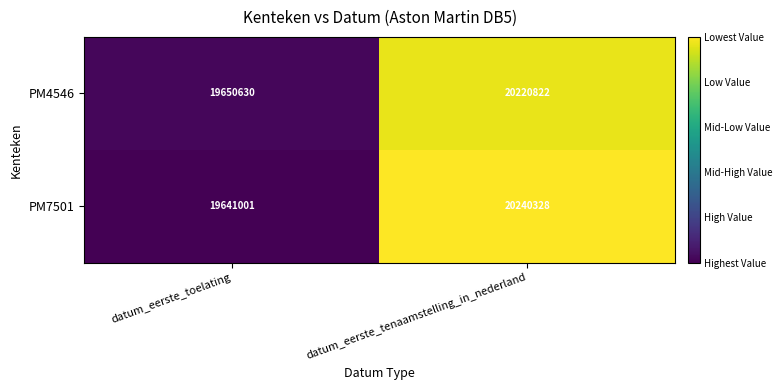

What is the lowest value of the PM4546 series?

19650630